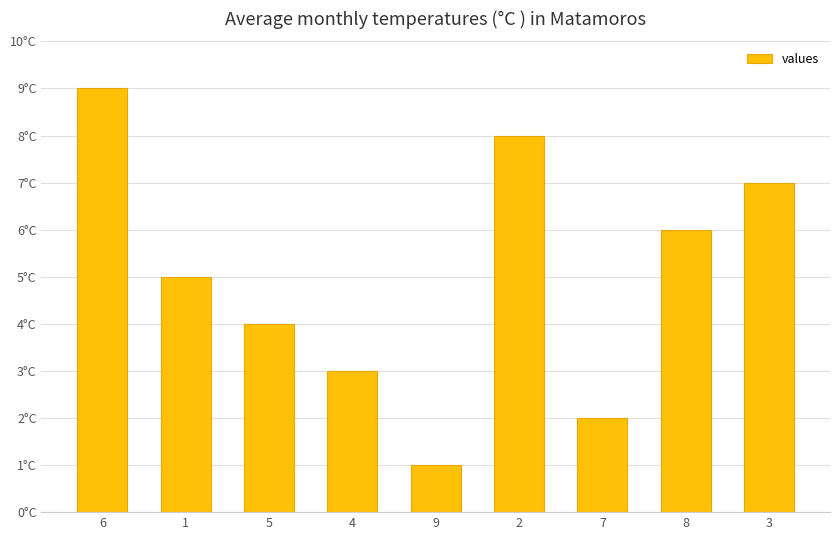

What is the change in value from 9 to 3?

+6